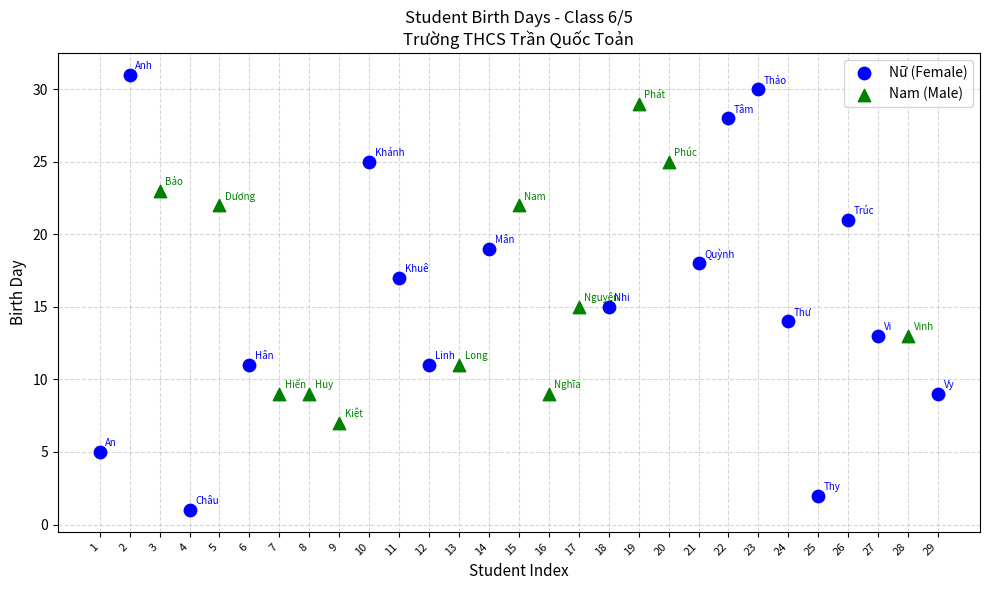

Which series contains the lowest Y value?

Nữ (Female)